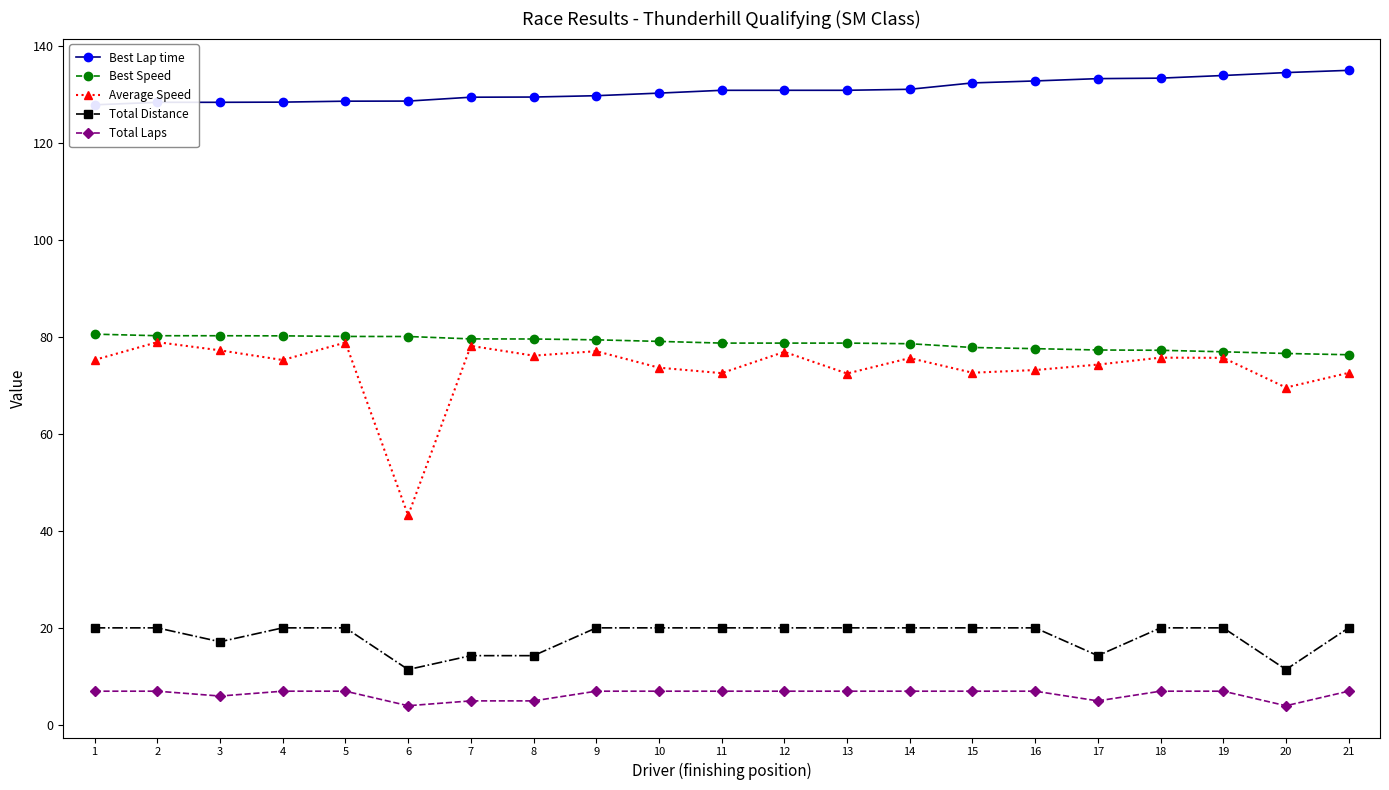

Which category has the lowest value across all series?

6